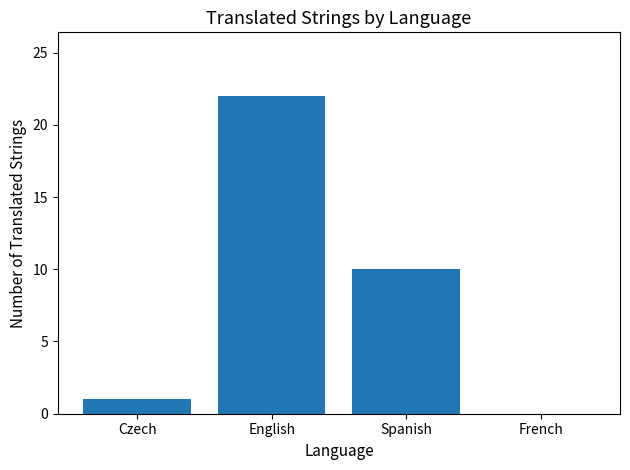

True or false: the data shows 0 at Czech.

False